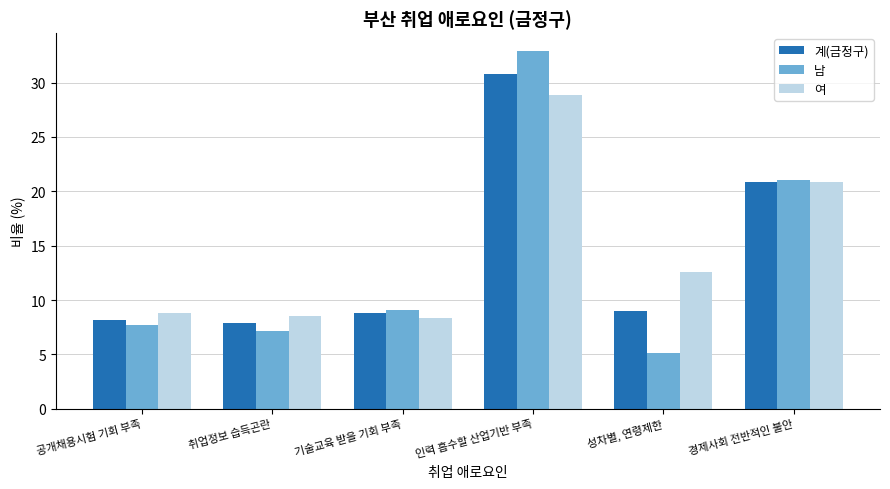

True or false: 여 has a value of 12.6 at 성차별, 연령제한.

True